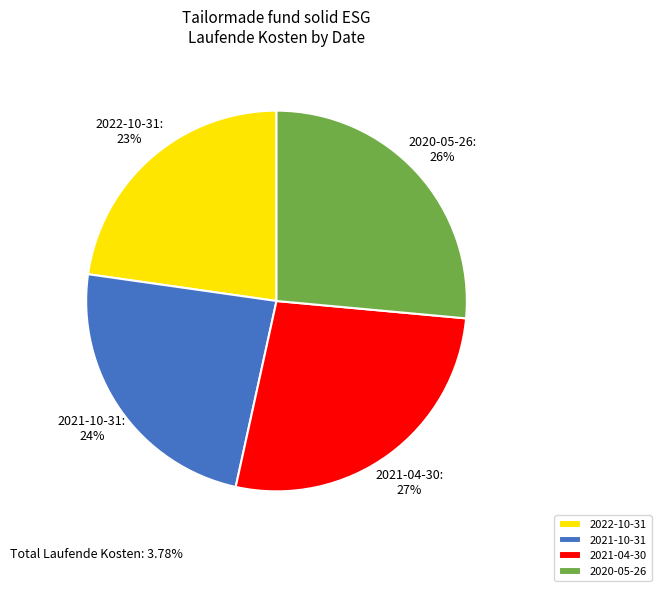

To the nearest percent, what portion does 2021-10-31 represent?

24%